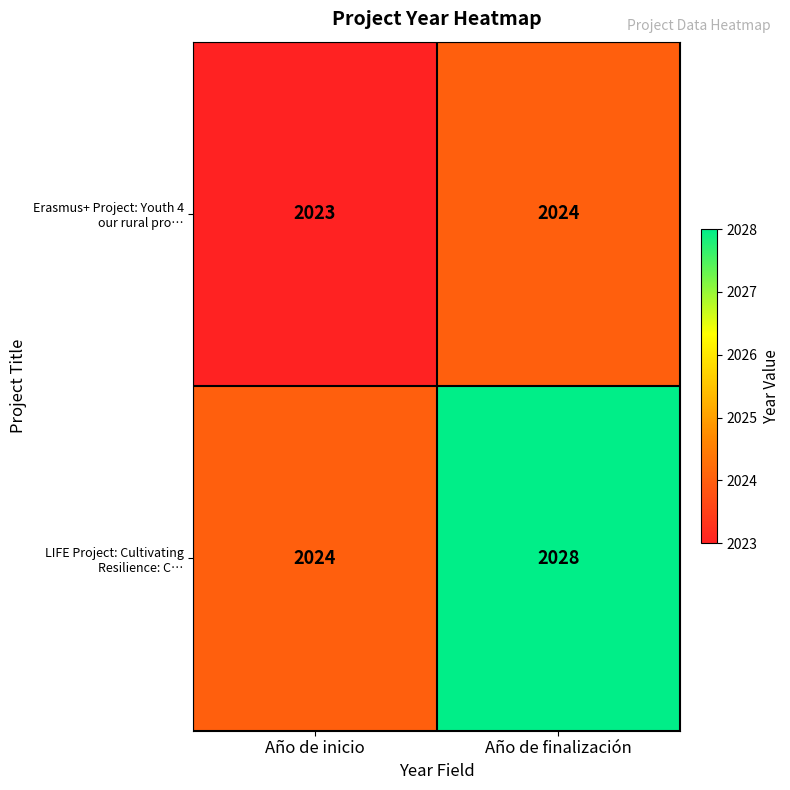

What is the total value across all series at Año de finalización?

4052